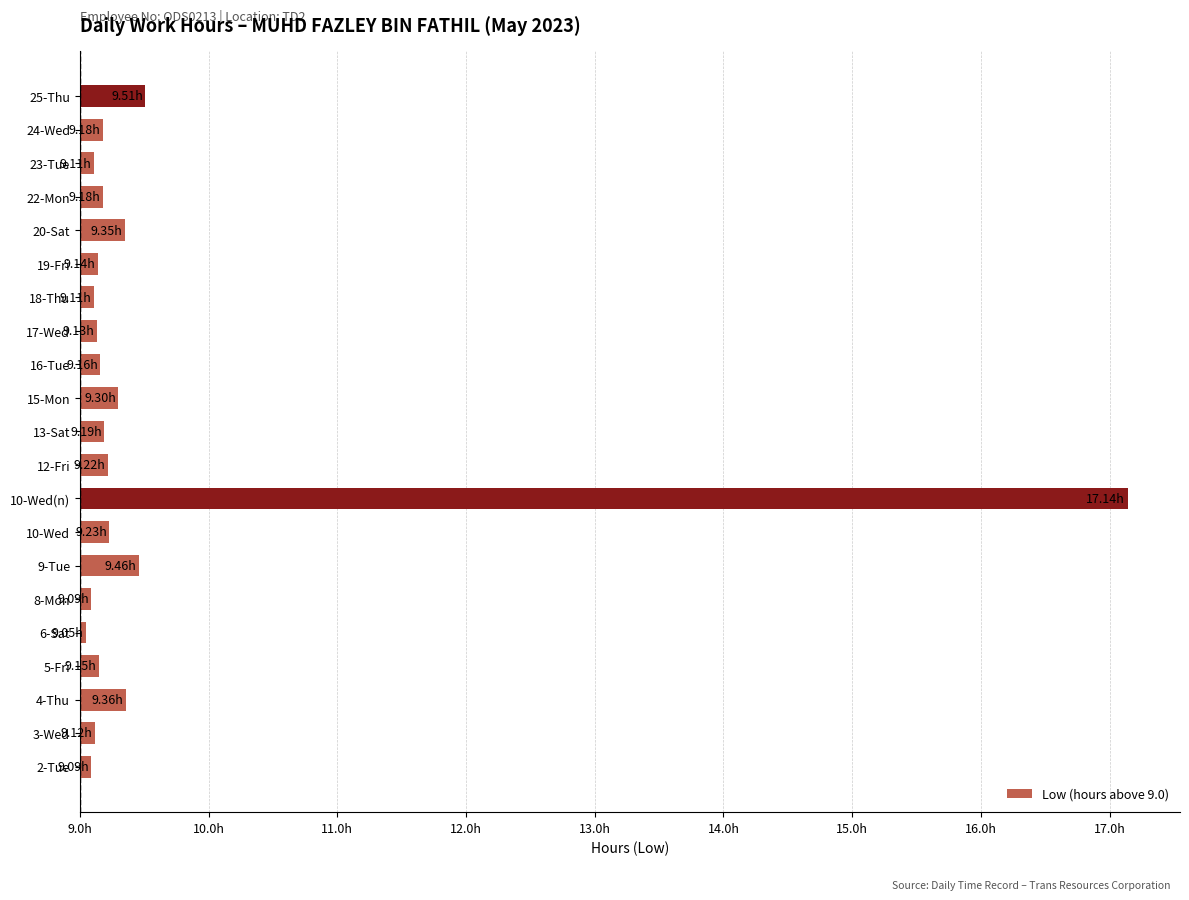

Are the bars horizontal?

Yes